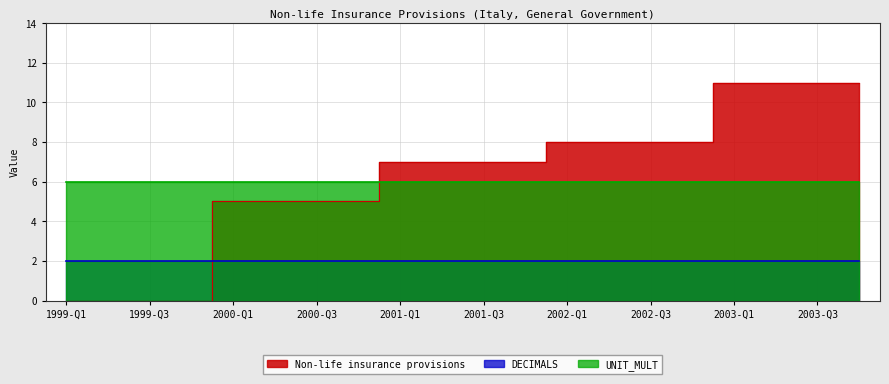

Does the chart have visible grid lines?

Yes